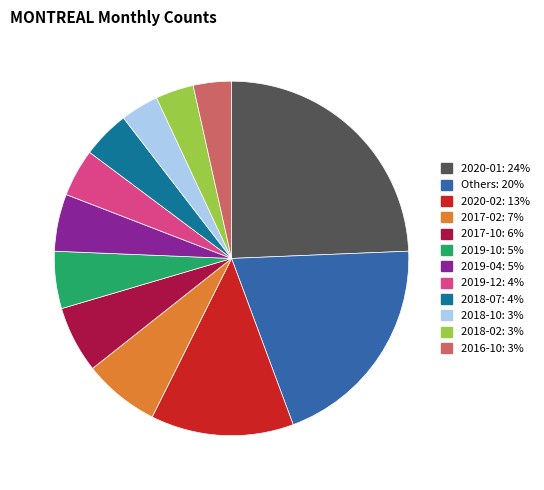

Is there any slice that represents more than half of the pie?

No